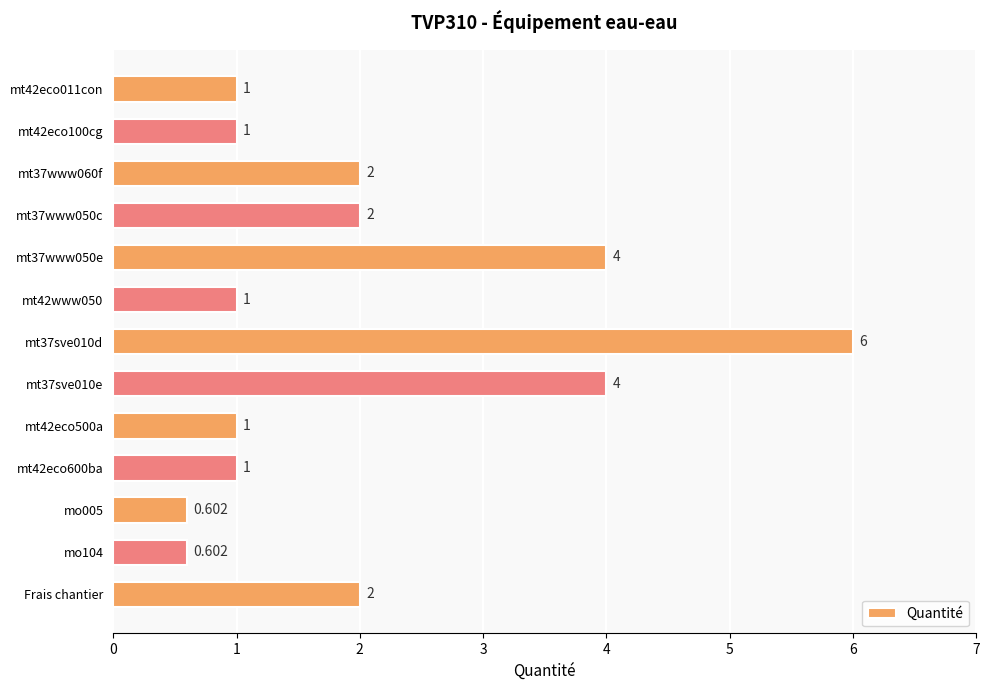

What is the label of the 13th bar from the top?

Frais chantier